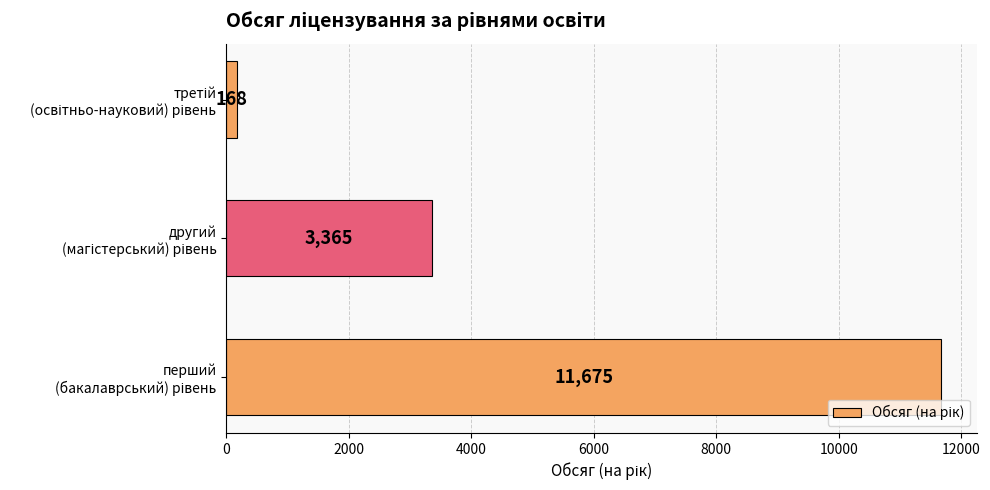

What is the difference between the second highest and minimum values?

3197